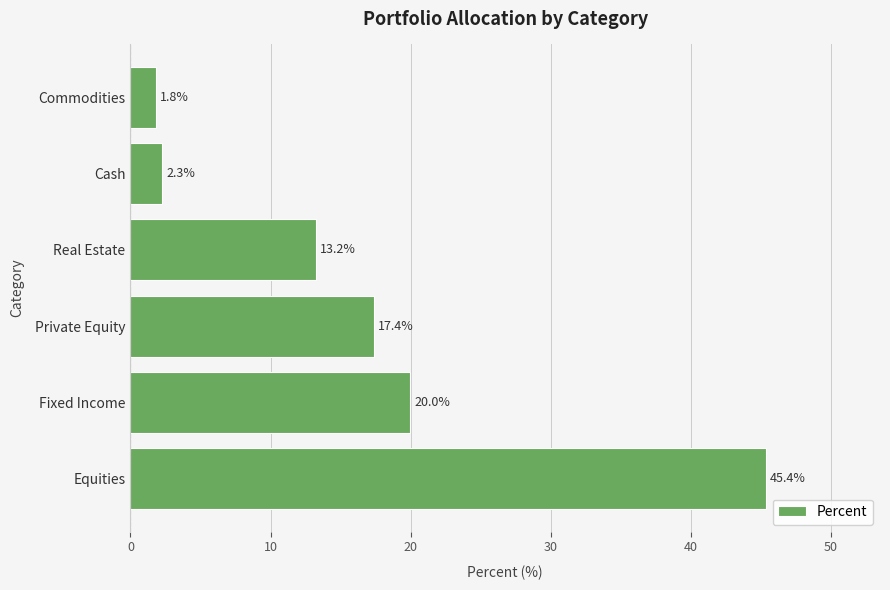

Reading bottom to top, extract all data points from this chart.

Equities=45.4	Fixed Income=20.0	Private Equity=17.4	Real Estate=13.2	Cash=2.3	Commodities=1.8